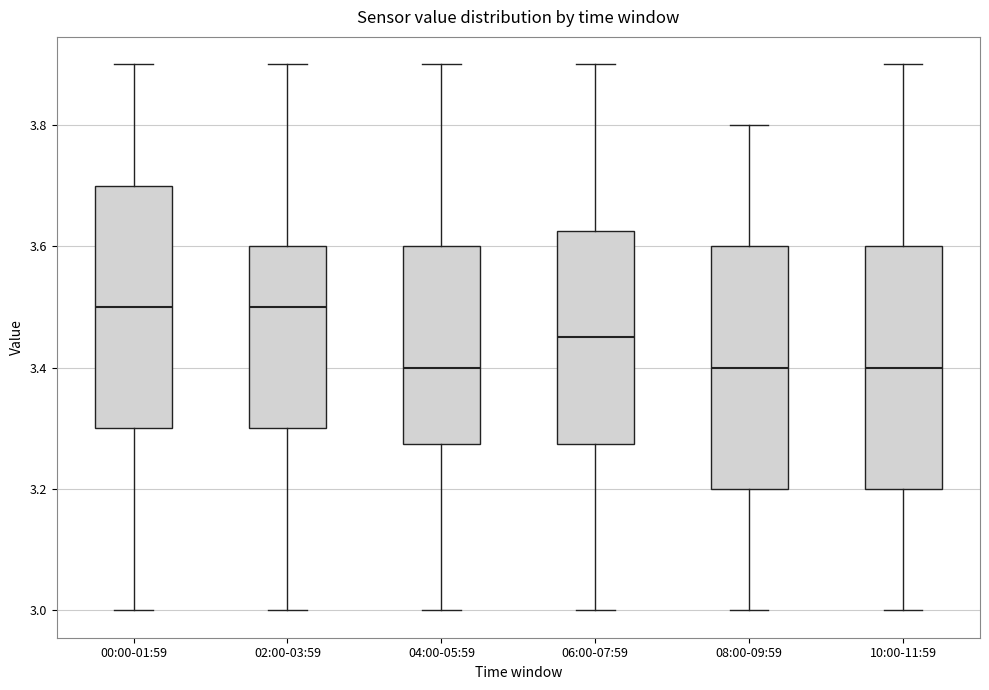

Reading left to right, transcribe this box plot: for each box, give where its median line is, the range the box spans, and where its two whiskers end, as read against the y-axis. The values are not printed on the chart, so give them approximately, as read against the axis.

00:00-01:59: median 3.50, box 3.30 to 3.70, whiskers 3.00 to 3.90
02:00-03:59: median 3.50, box 3.30 to 3.60, whiskers 3.00 to 3.90
04:00-05:59: median 3.40, box 3.28 to 3.60, whiskers 3.00 to 3.90
06:00-07:59: median 3.46, box 3.28 to 3.62, whiskers 3.00 to 3.90
08:00-09:59: median 3.40, box 3.20 to 3.60, whiskers 3.00 to 3.80
10:00-11:59: median 3.40, box 3.20 to 3.60, whiskers 3.00 to 3.90